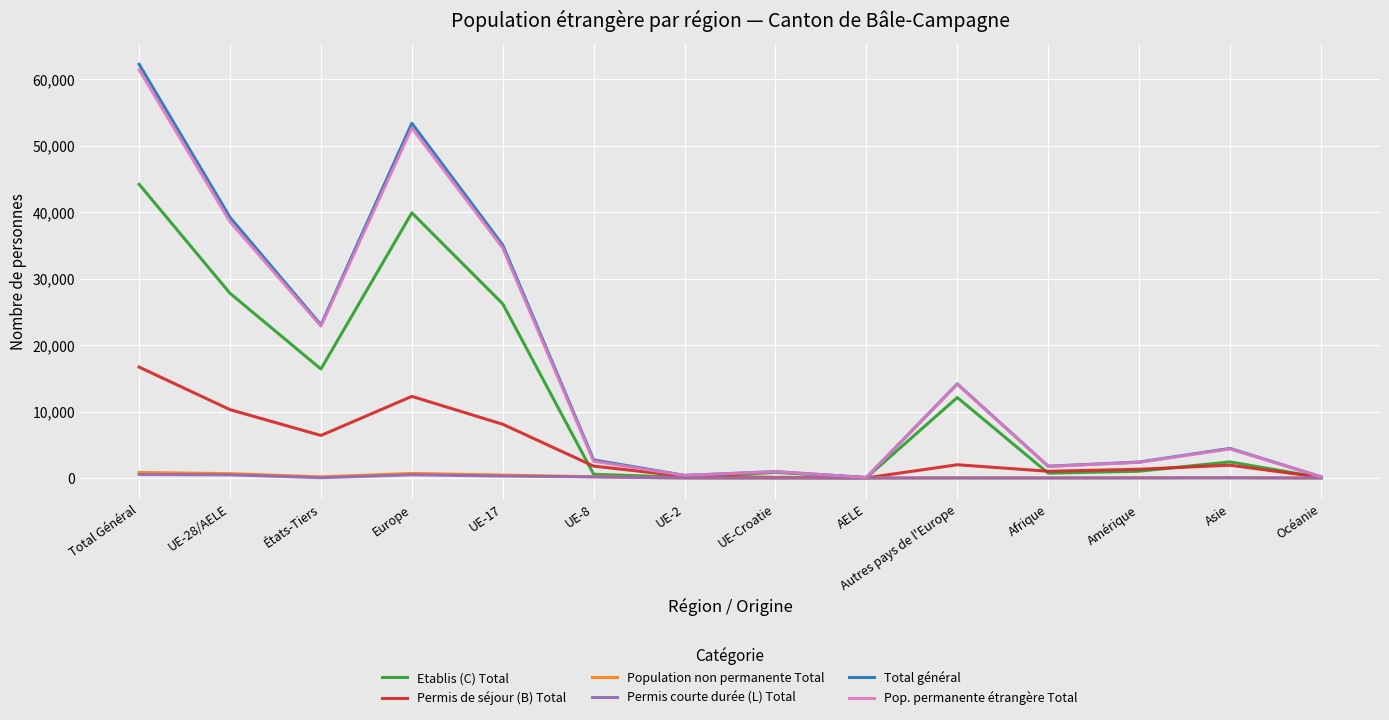

Which series has the widest spread of values?

Total général